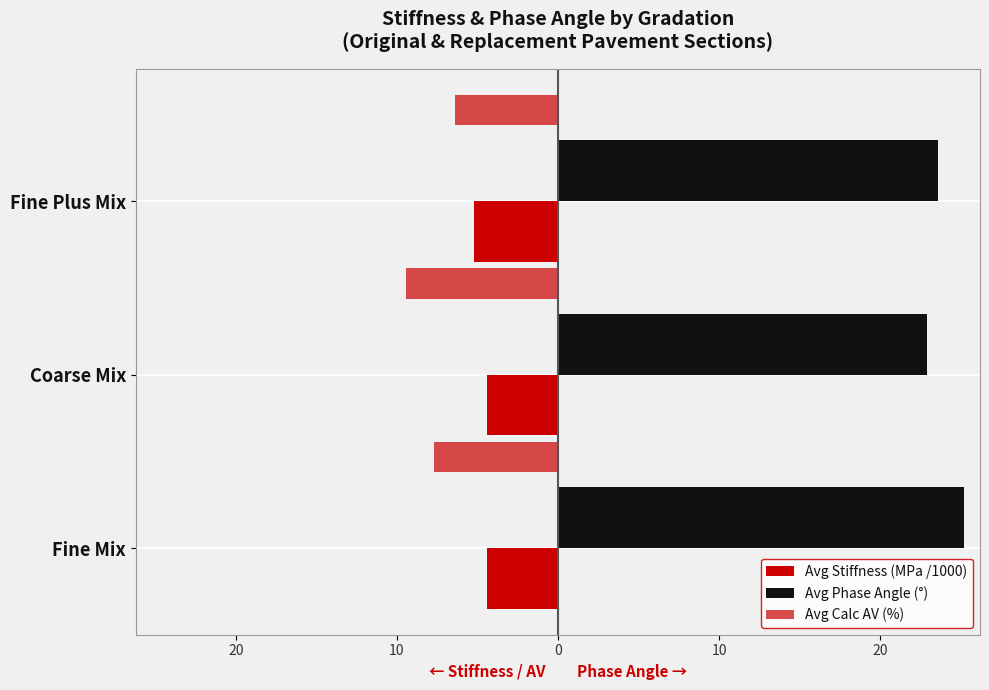

What is the value of the Avg Stiffness (MPa /1000) bar at the 2nd from the left?

-4.4